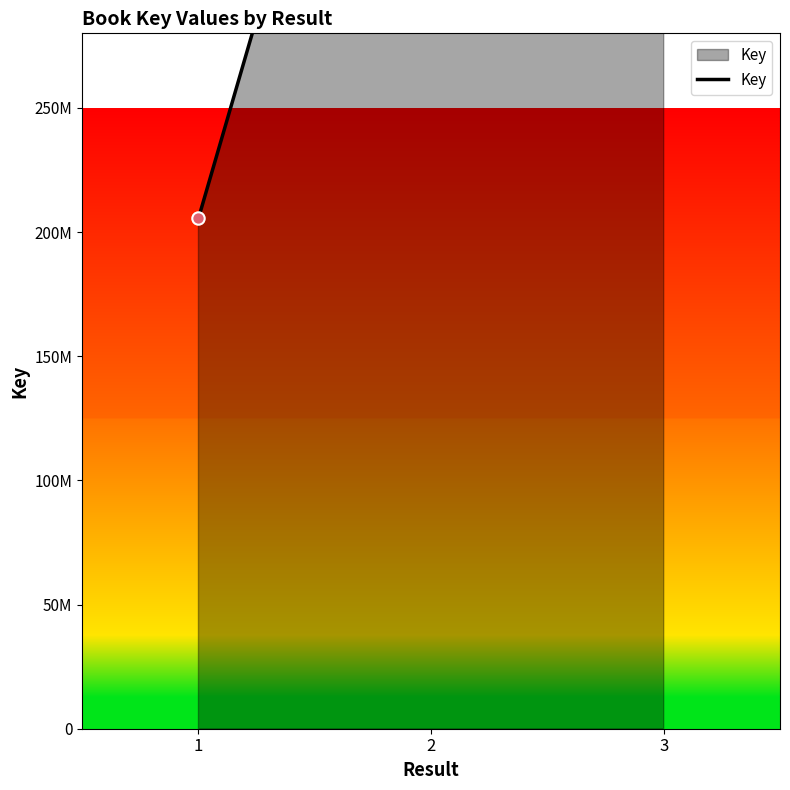

What is the change in value from 2 to 3?

-40856924